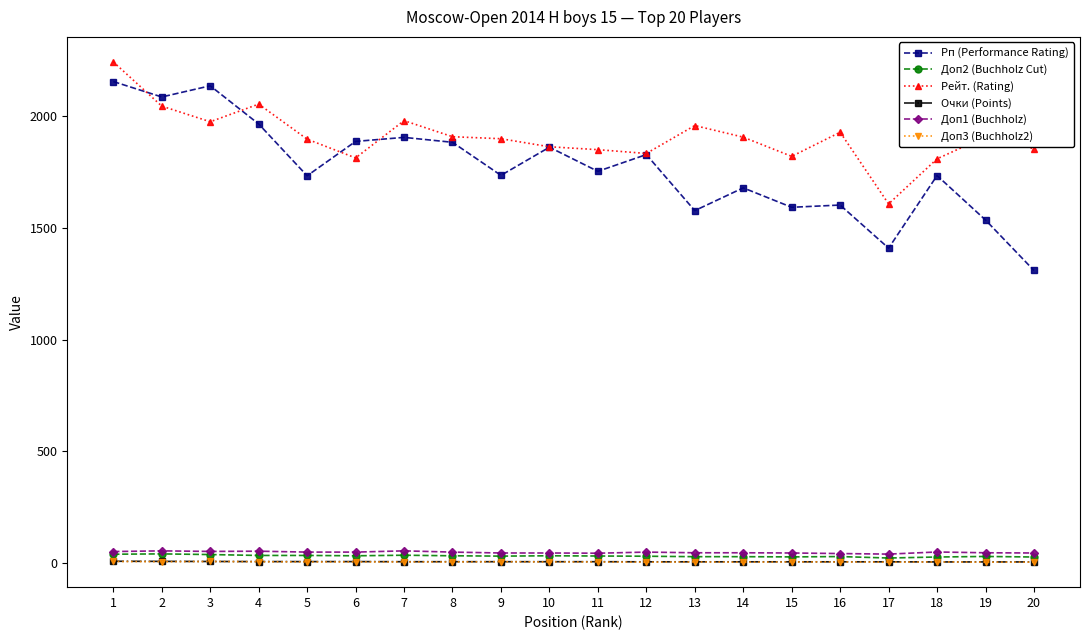

True or false: Рейт. (Rating) and Очки (Points) intersect in this chart.

False